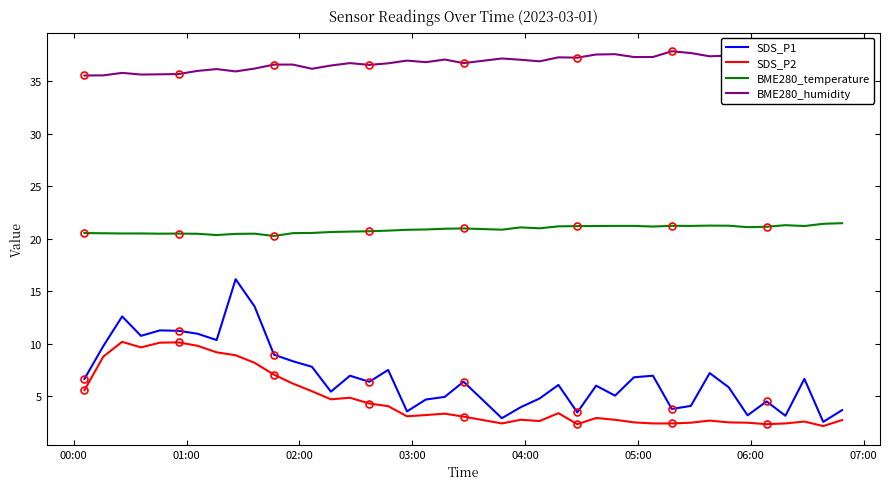

What is the minimum value for BME280_temperature?

20.3